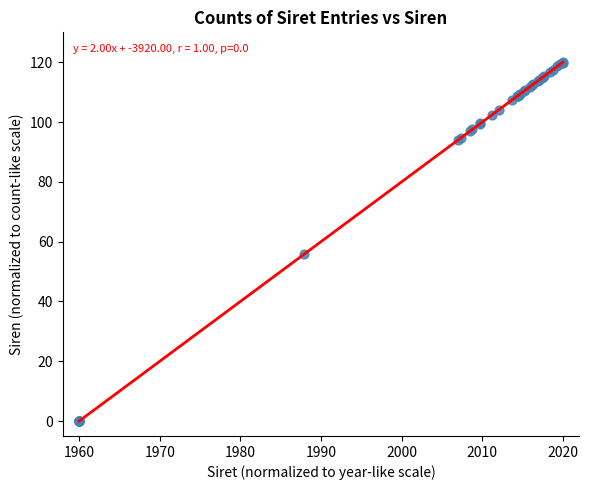

What Y value in the scatter plot is closest to 60?

55.7